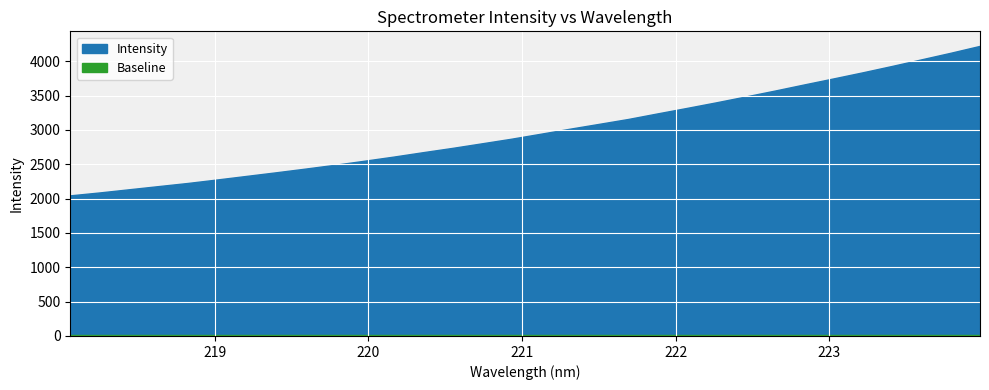

True or false: there are more than 0 points higher than both neighbors.

False